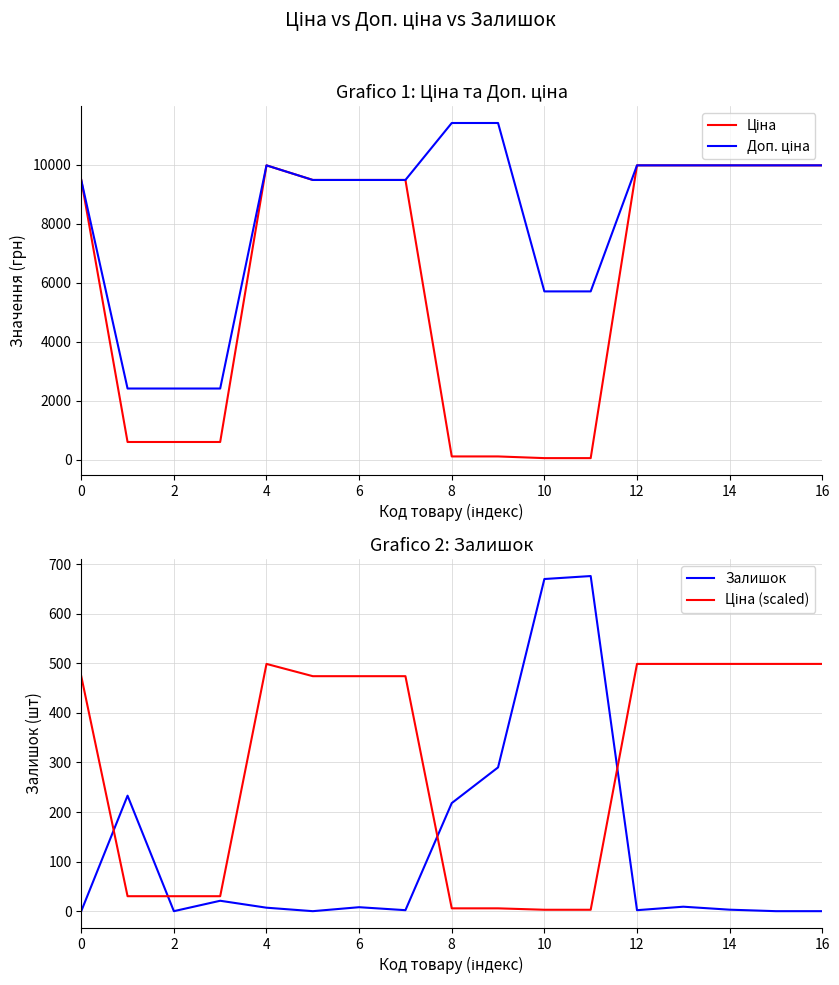

How many values in the Доп. ціна series exceed 9480?

12